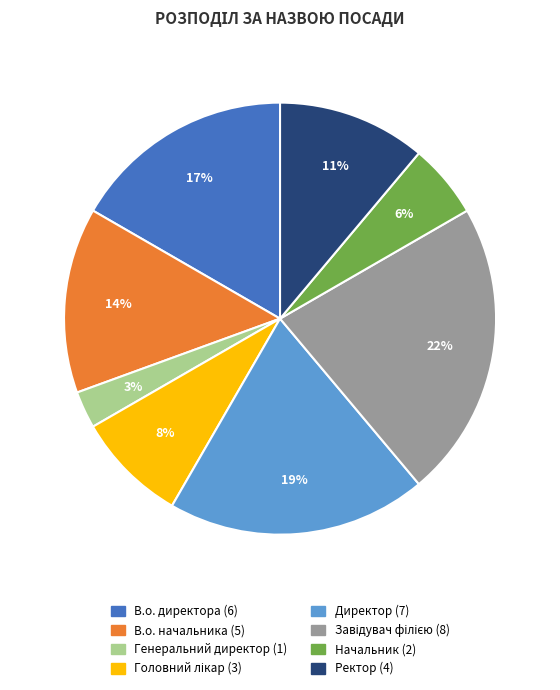

Between Генеральний директор and В.о. директора, which is larger?

В.о. директора